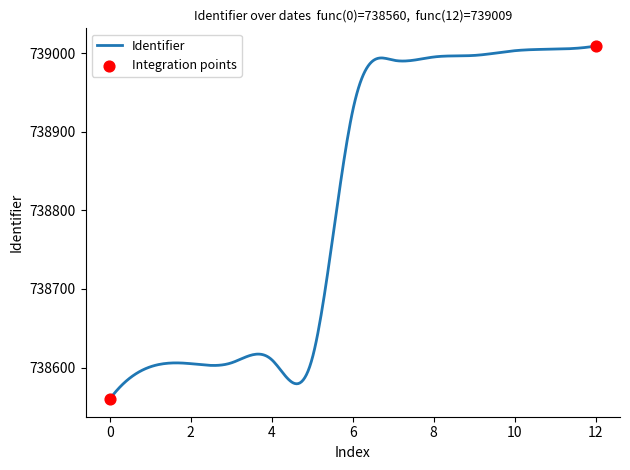

What is the smallest value displayed?

738560.0